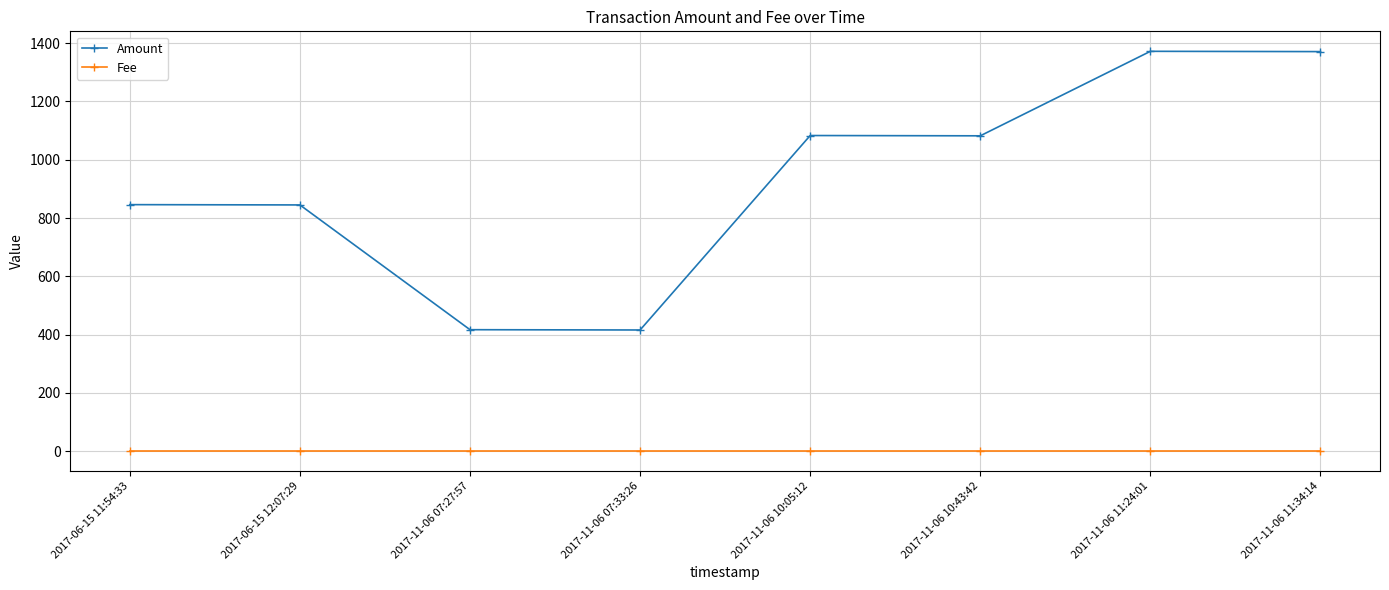

True or false: Amount and Fee intersect in this chart.

False